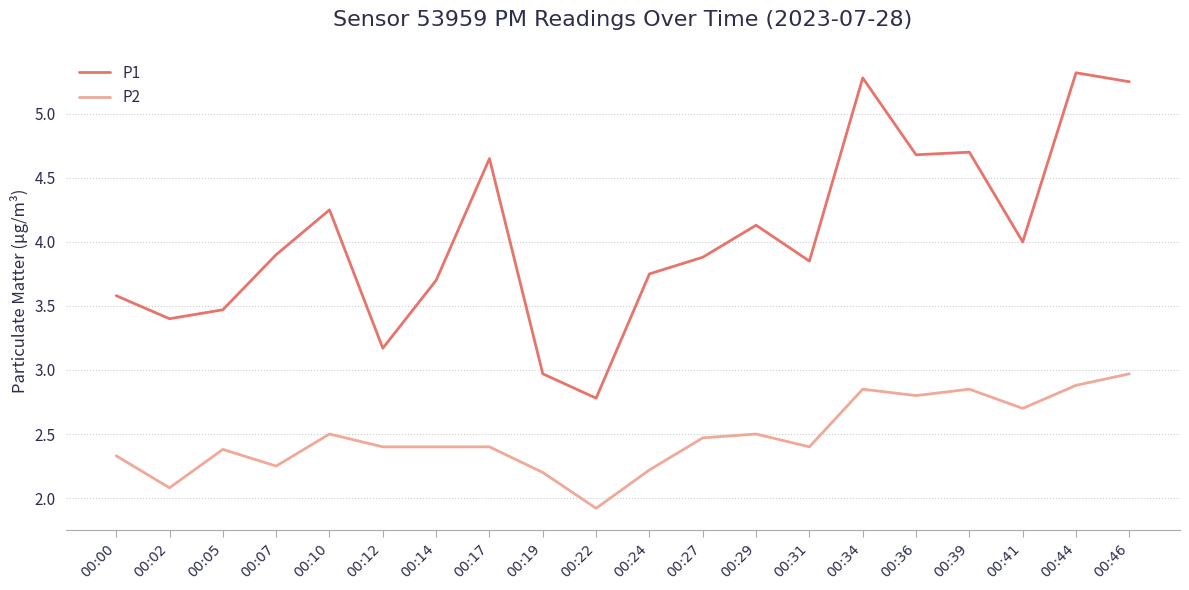

Which series has the largest range (max minus min)?

P1